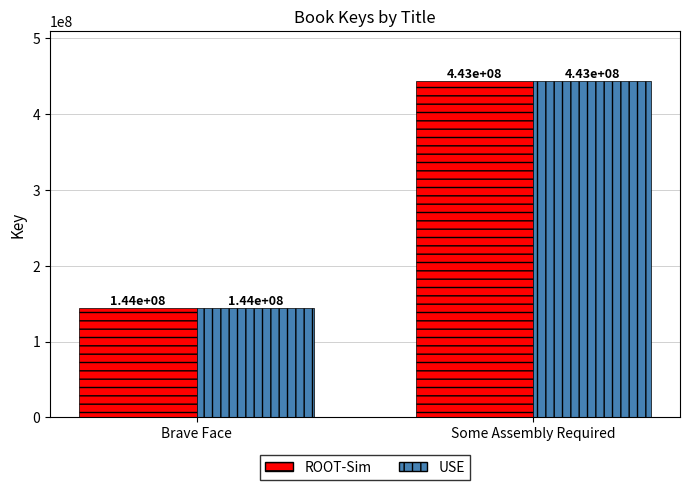

What is the total value across all series at Brave Face?

288475826